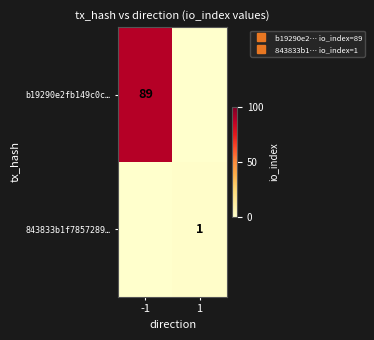

Which series changed the most between -1 and 1?

b19290e2fb149c0c…